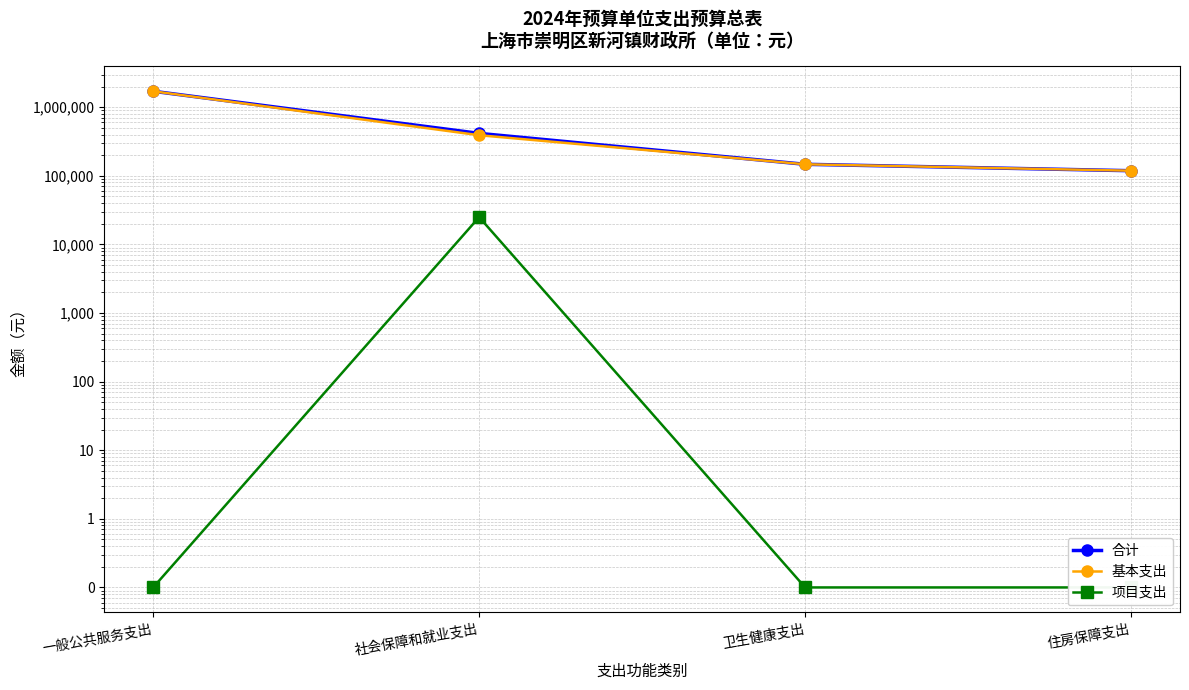

True or false: 基本支出 and 合计 intersect in this chart.

False